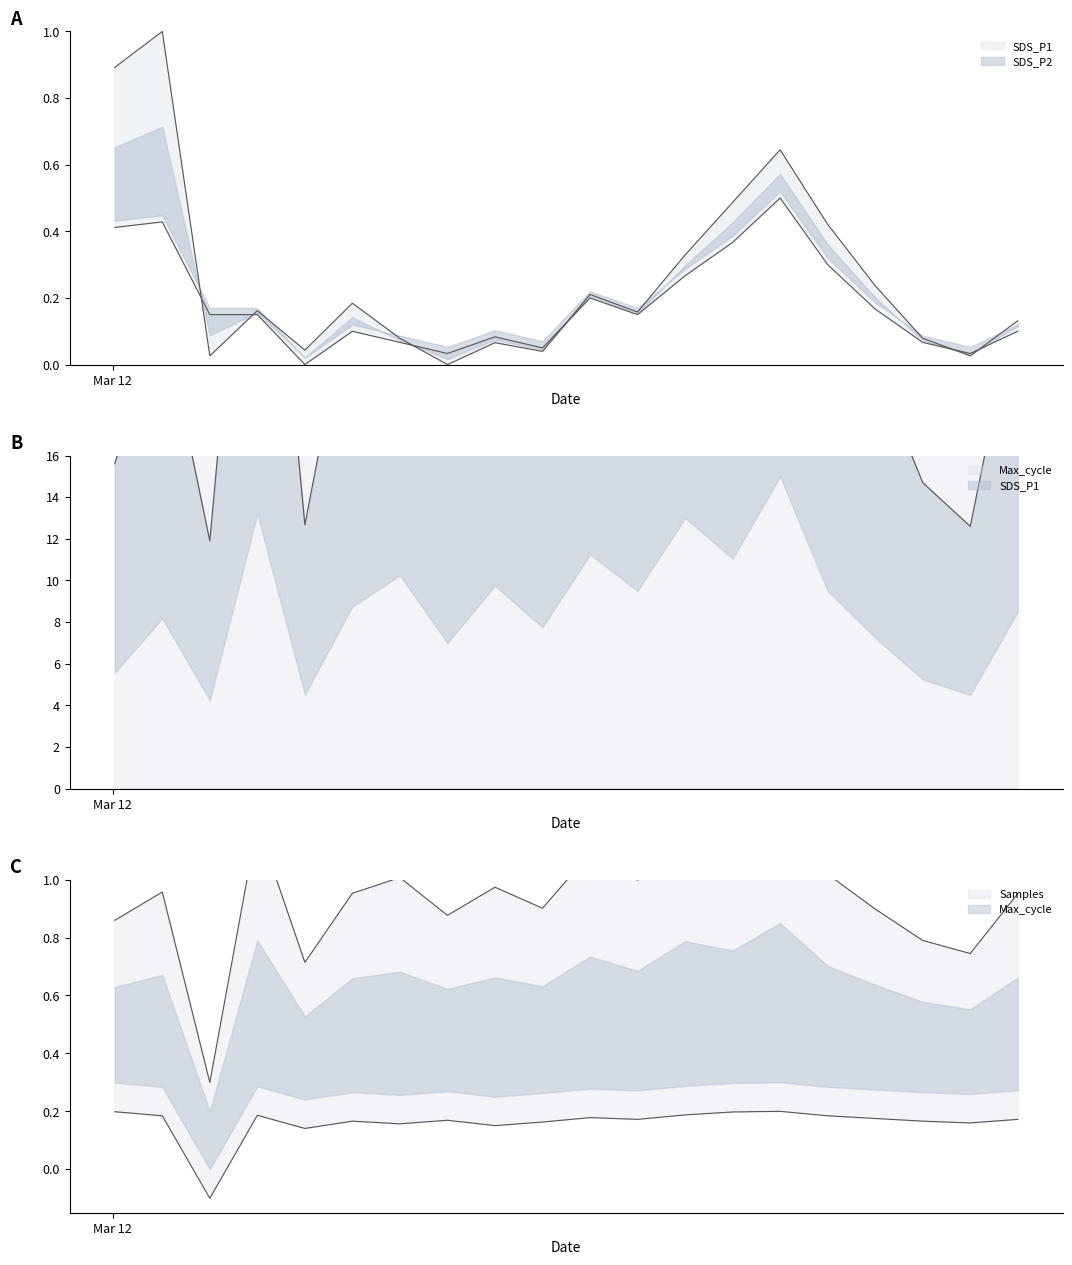

What are all the series names shown in the legend?

SDS_P1, SDS_P2, Max_cycle, Samples